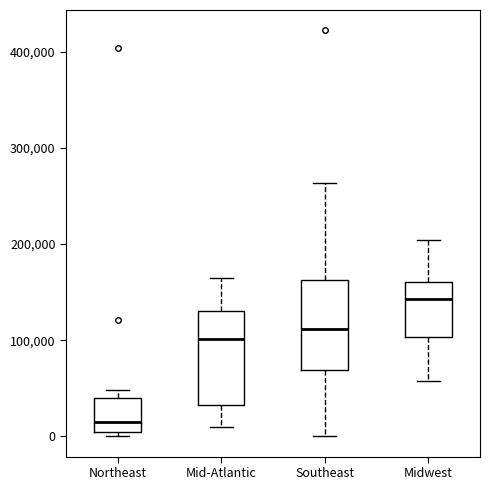

Reading left to right, read every box against the y-axis: the position of its median line, the range the box covers, and the ends of its whiskers. The values are not printed on the chart, so give them approximately, as read against the axis.

Northeast: median 10000, box 0 to 40000, whiskers 0 (just below the box's lower edge) to 50000
Mid-Atlantic: median 100000, box 30000 to 130000, whiskers 10000 to 160000
Southeast: median 110000, box 70000 to 160000, whiskers 0 to 260000
Midwest: median 140000, box 100000 to 160000, whiskers 60000 to 200000